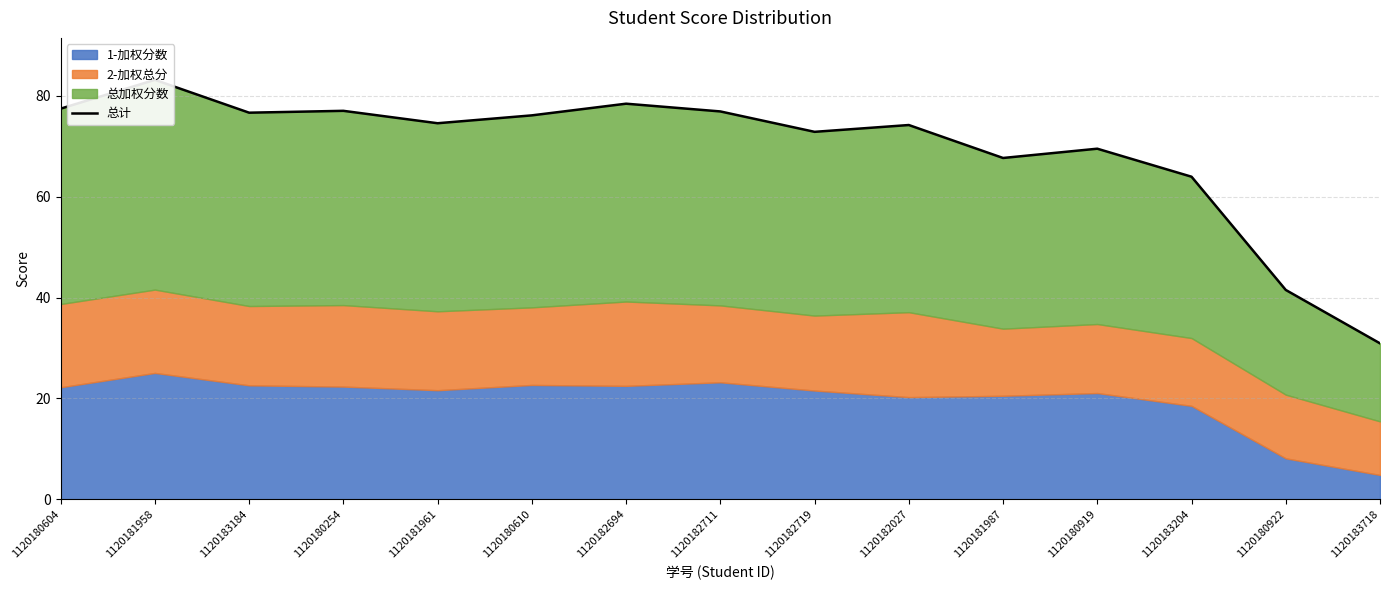

True or false: the data shows 89.9 at 1120181987.

False